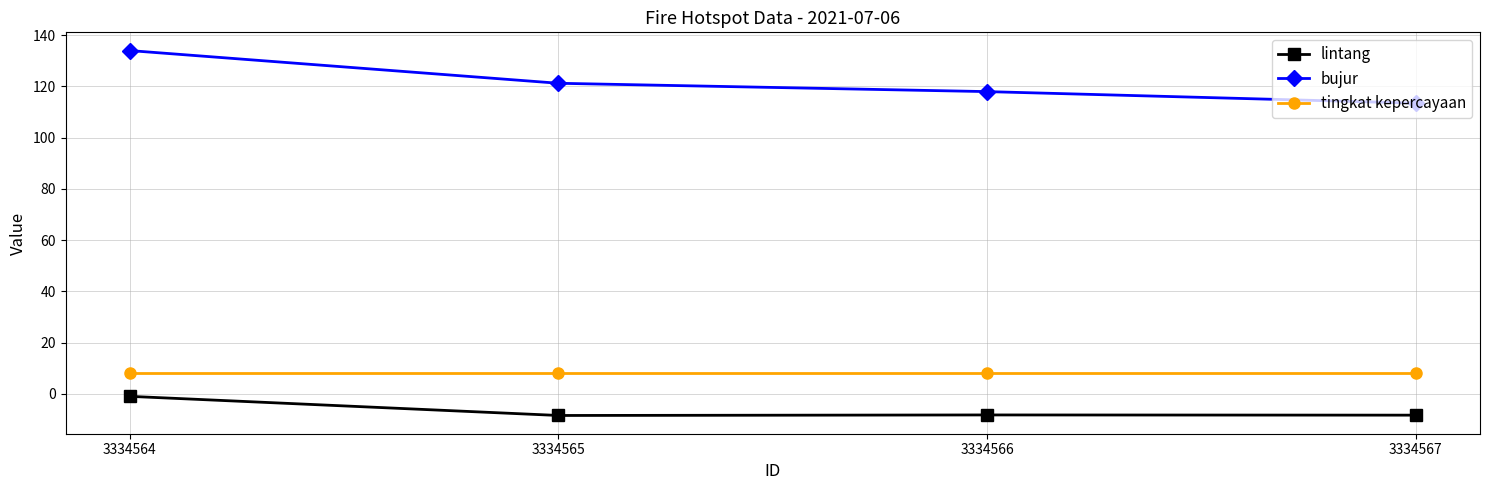

What is the total value across all series at 3334564?

141.0